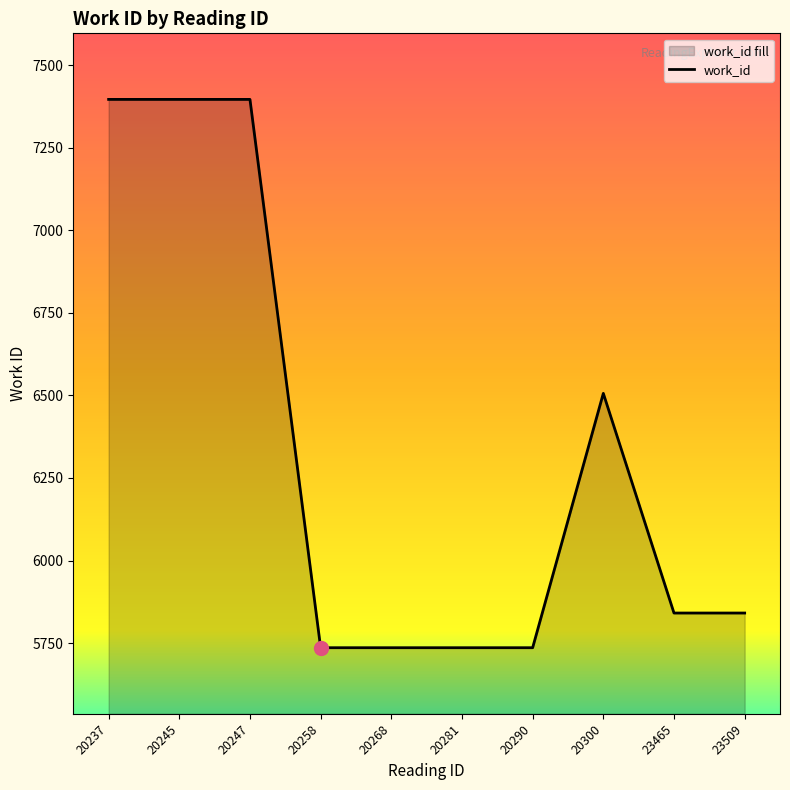

What is the greatest value displayed?

7396